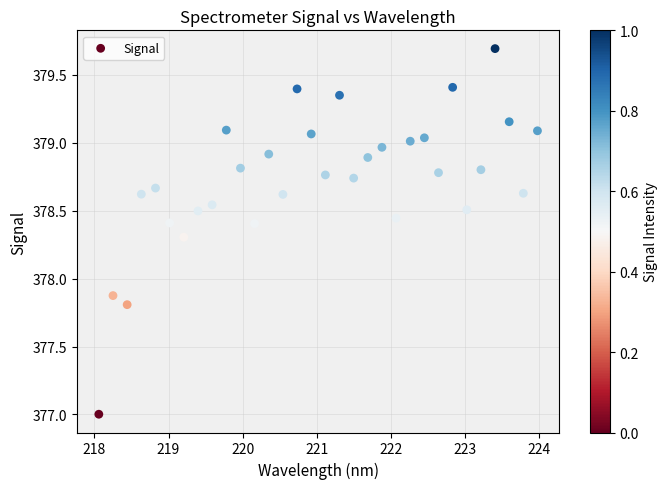

What Y value in the scatter plot is closest to 378?

377.9